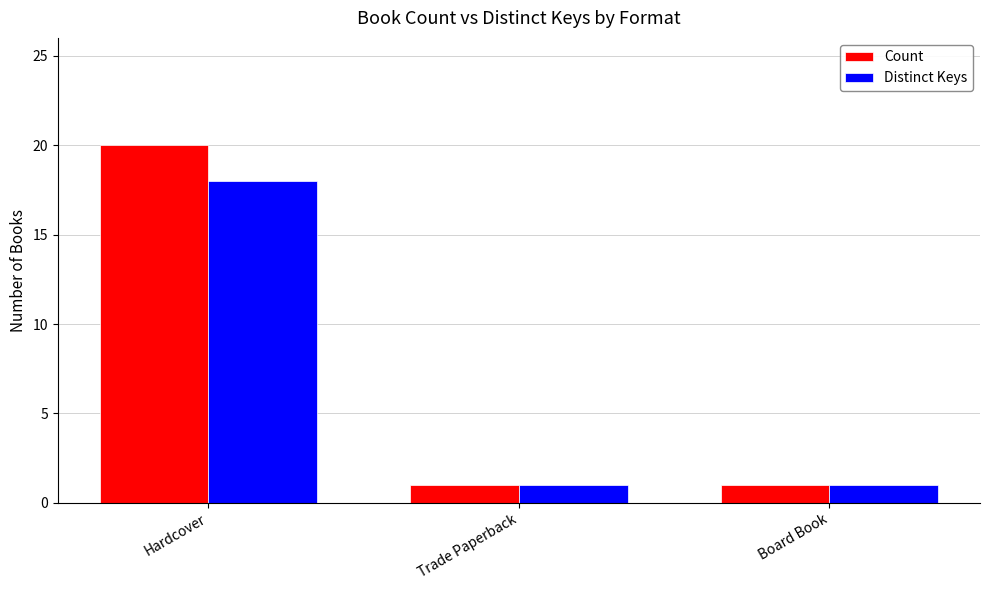

Reading left to right, list all the values displayed in this chart.

Count: 20	1	1
Distinct Keys: 18	1	1